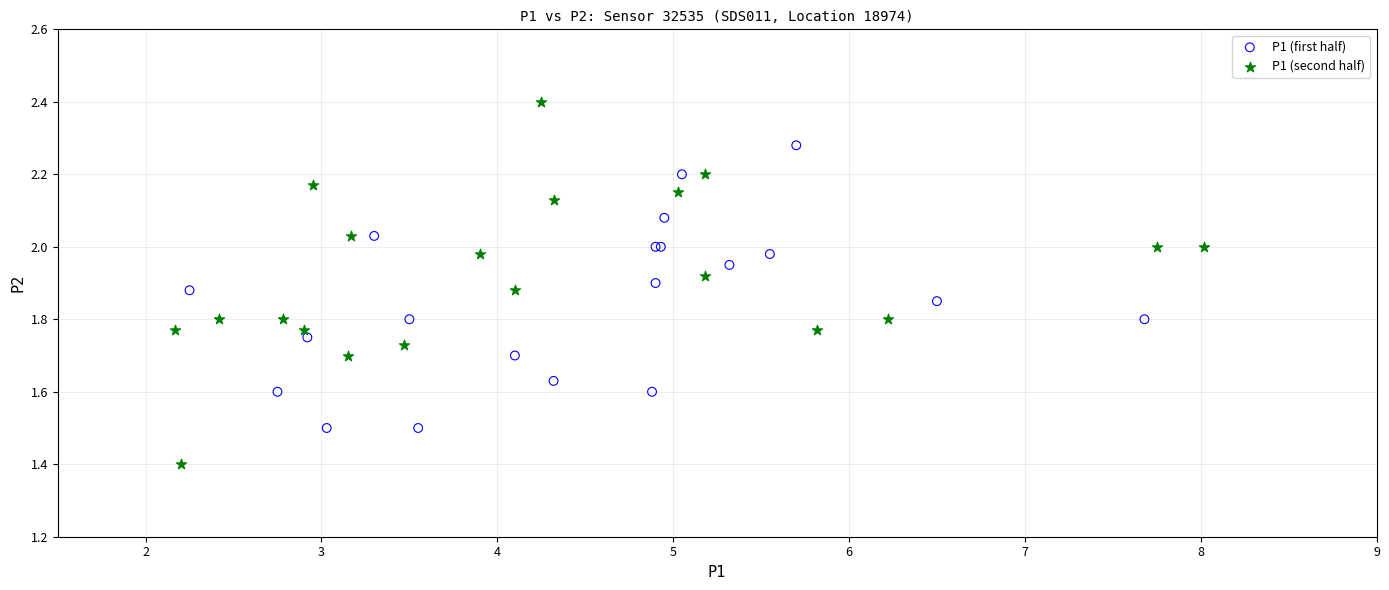

Which series contains the lowest Y value?

P1 (second half)